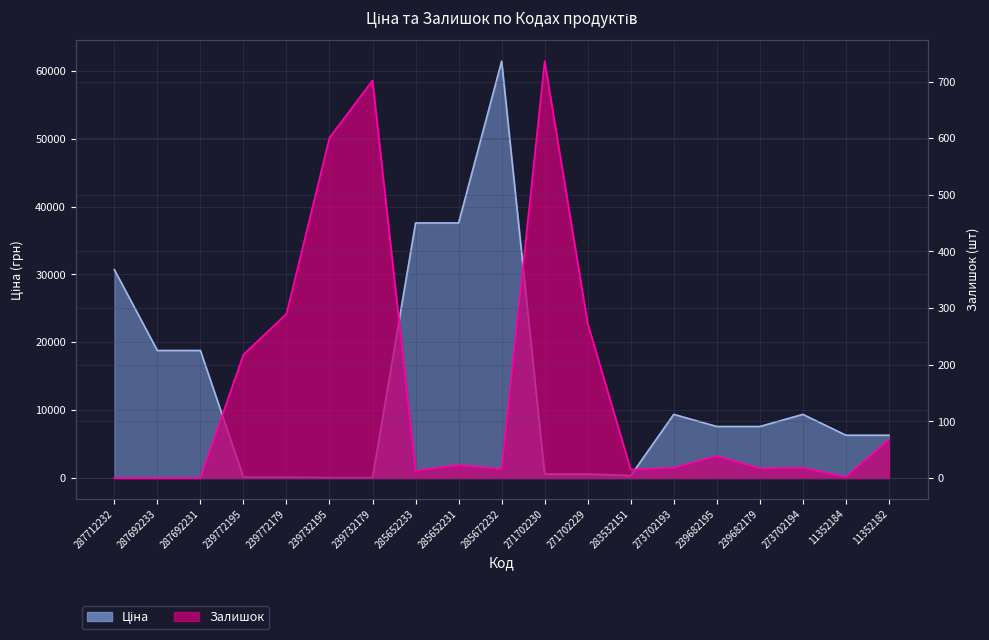

Read the Ціна value at 285652233.

37593.6